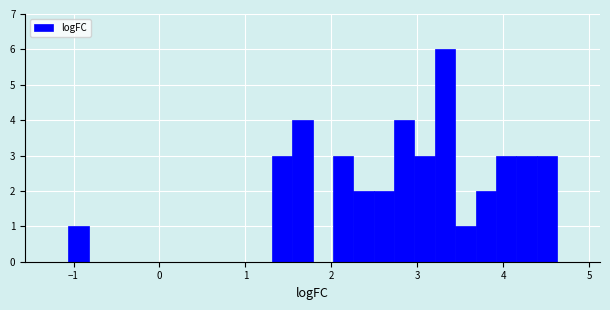

Around what value on the x-axis is the tallest bar? Give the approximate position of its centre, as read against the axis.

3.3